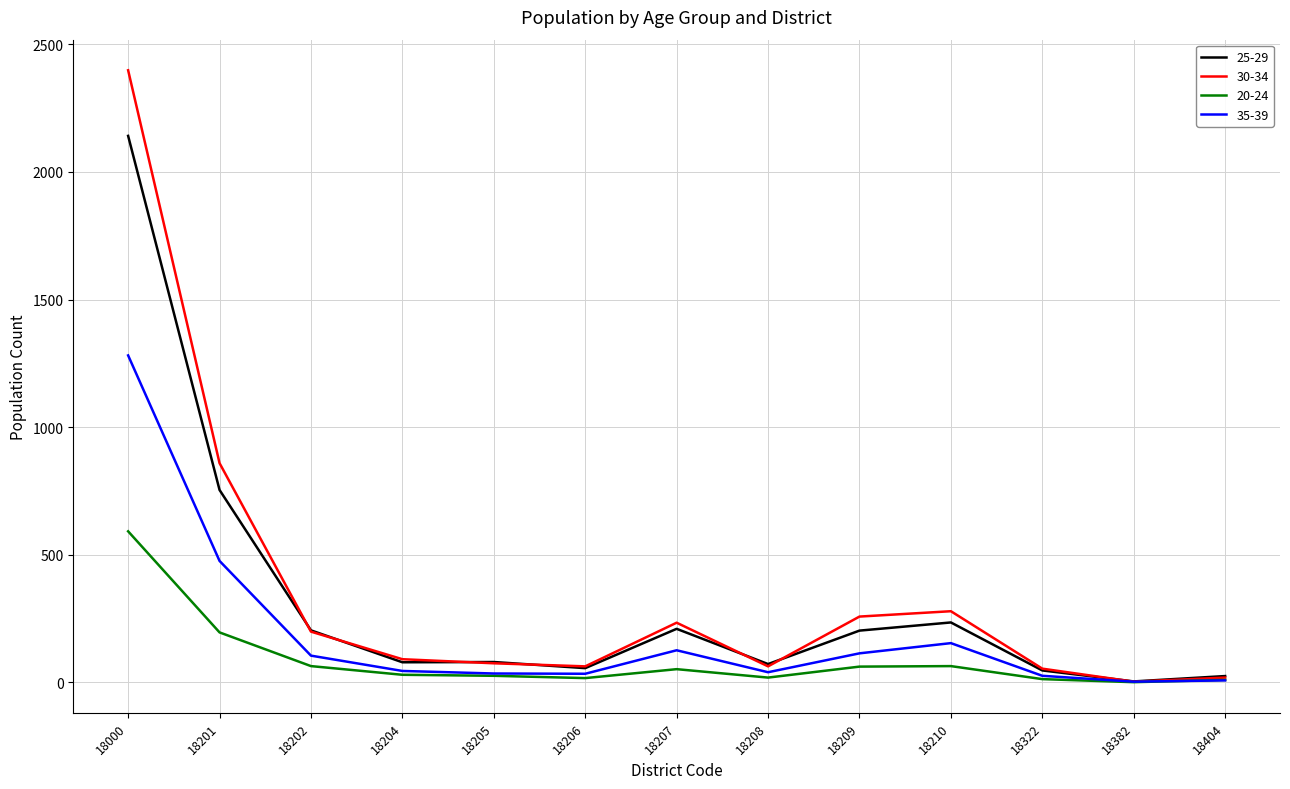

Where does the 35-39 series first go above 45?

18000